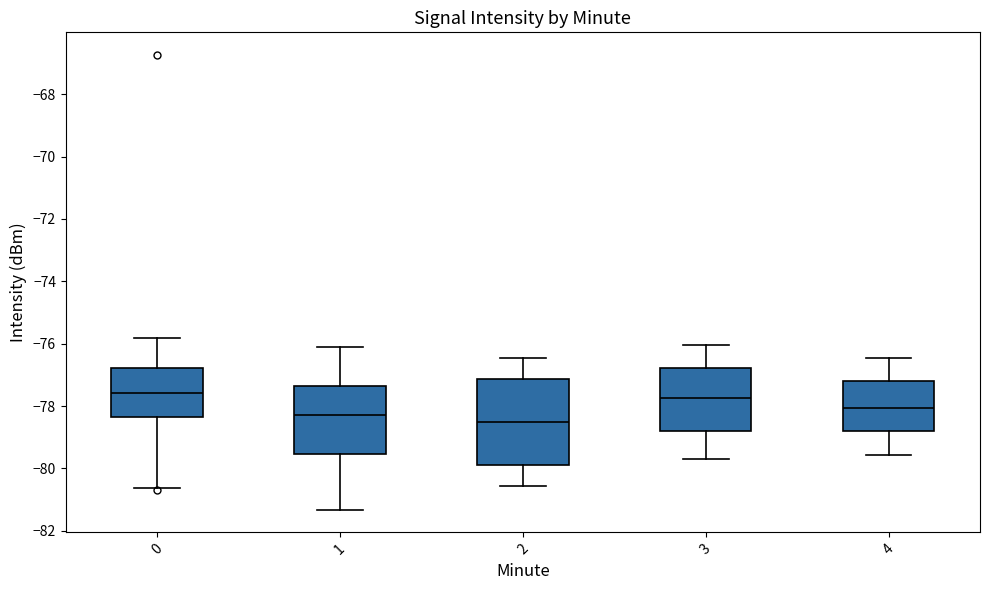

Reading left to right, read every box against the y-axis: the position of its median line, the range the box covers, and the ends of its whiskers. The values are not printed on the chart, so give them approximately, as read against the axis.

0: median -77.6, box -78.4 to -76.8, whiskers -80.6 to -75.8
1: median -78.2, box -79.6 to -77.4, whiskers -81.4 to -76.2
2: median -78.6, box -79.8 to -77.2, whiskers -80.6 to -76.4
3: median -77.8, box -78.8 to -76.8, whiskers -79.6 to -76.0
4: median -78.0, box -78.8 to -77.2, whiskers -79.6 to -76.4